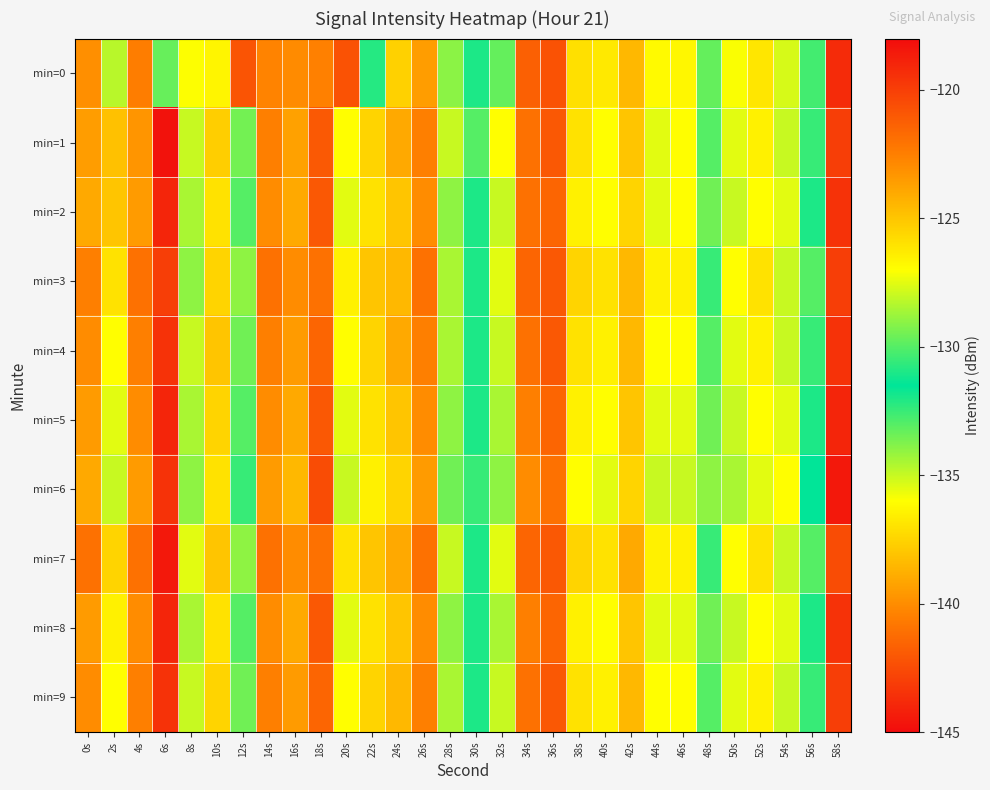

Count the number of data series in this chart.

10